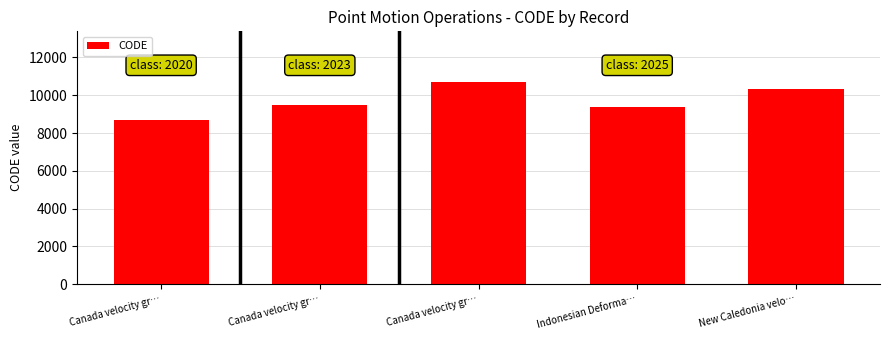

What is the ratio of the value at Canada velocity gr… to the value at Indonesian Deforma…?

1.0